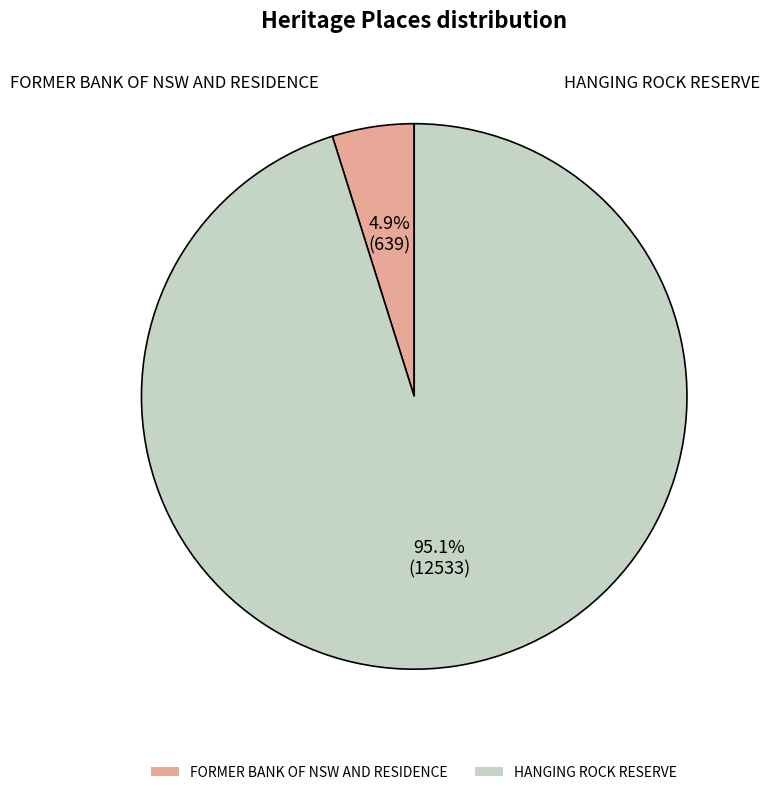

To the nearest percent, what portion does FORMER BANK OF NSW AND RESIDENCE represent?

5%